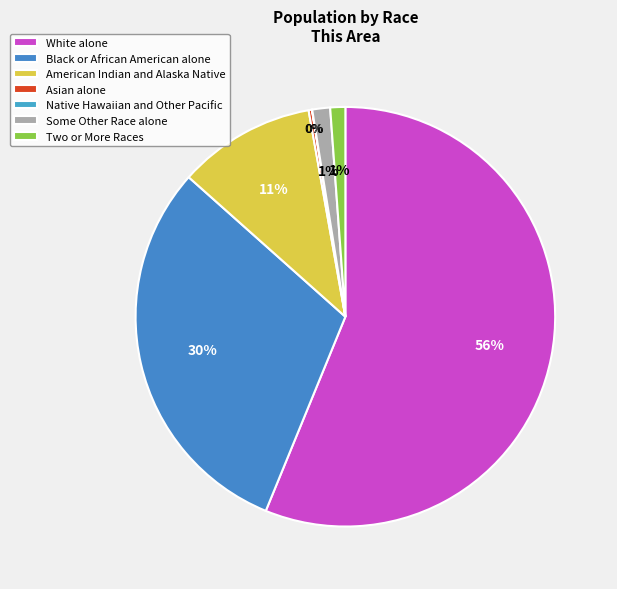

Is it true that Asian alone is 6% of the pie?

False